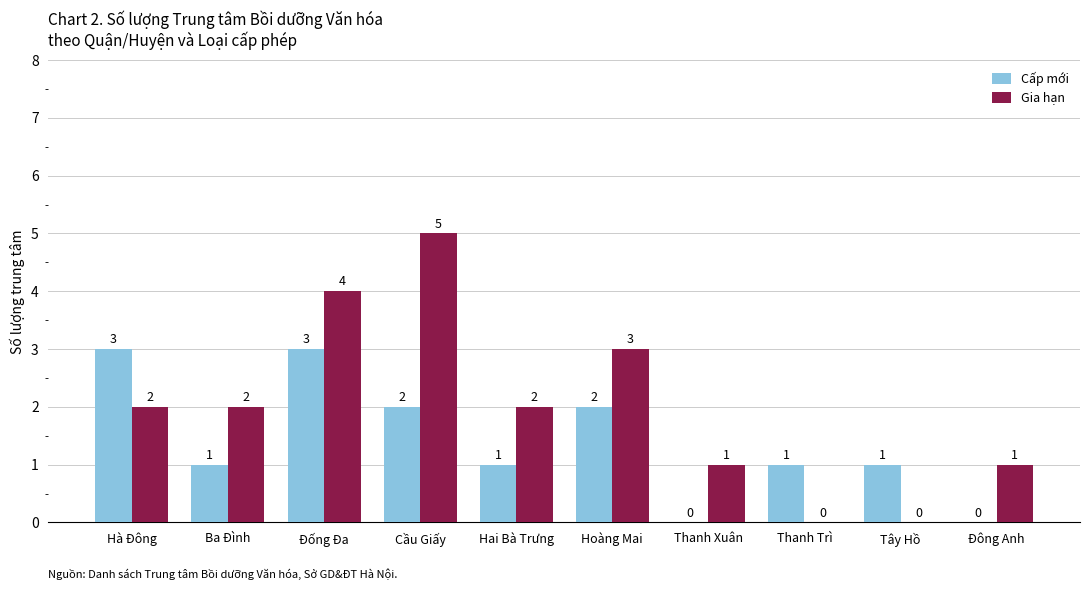

What is the sum of the Cấp mới values at Thanh Trì and Hoàng Mai?

3